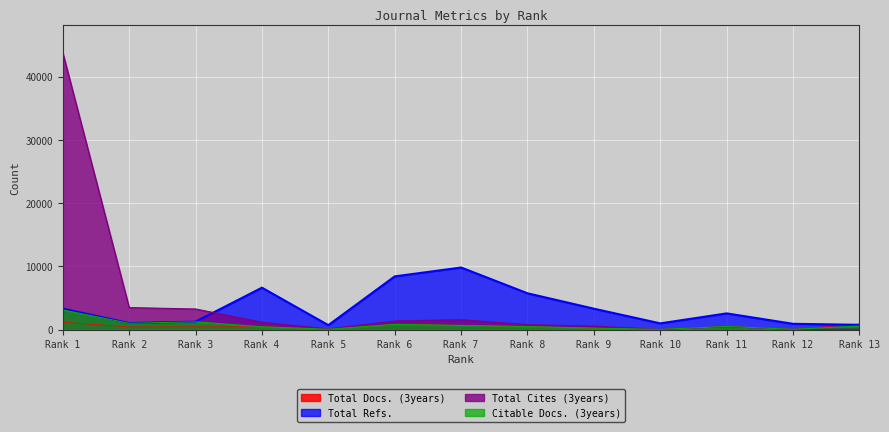

Reading left to right, list all the values displayed in this chart.

Total Docs. (3years): 1181	437	450	471	72	846	679	496	242	44	509	65	892
Total Refs.: 3323	1047	1265	6643	715	8432	9837	5757	3320	998	2578	928	770
Total Cites (3years): 43809	3496	3274	1176	117	1375	1584	787	572	37	459	56	73
Citable Docs. (3years): 3124	1012	1243	459	70	842	672	496	238	44	506	62	582